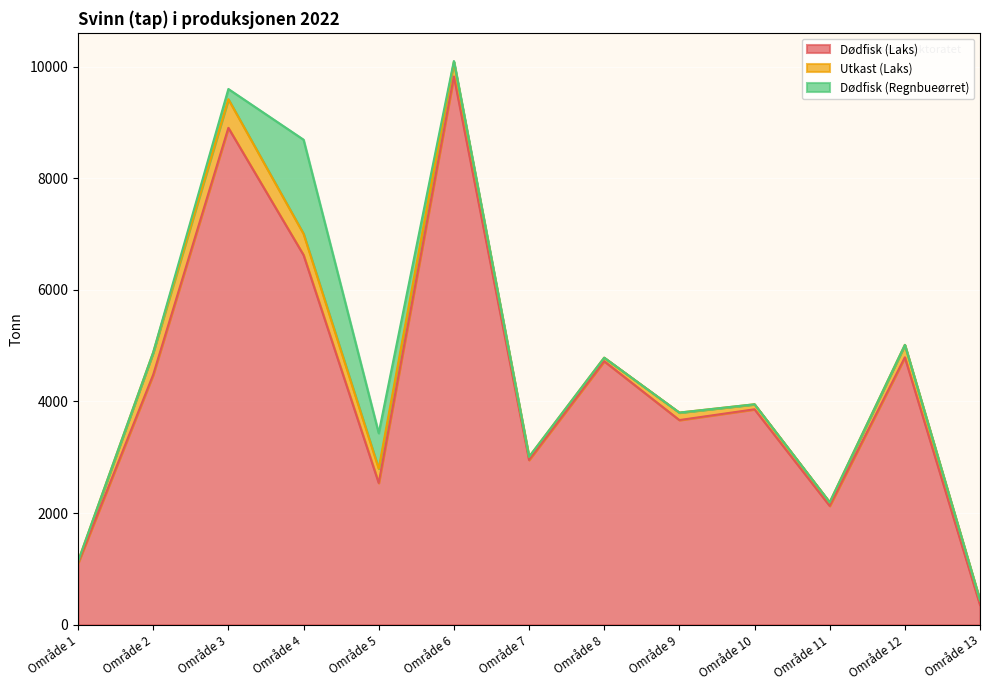

Where does the Dødfisk (Laks) series first go above 3859?

Område 2